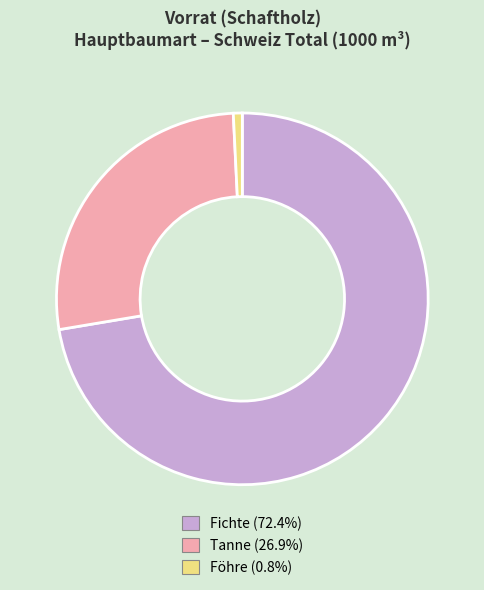

Approximately how many times larger is the value at Tanne (26.9%) compared to Fichte (72.4%)?

0.4